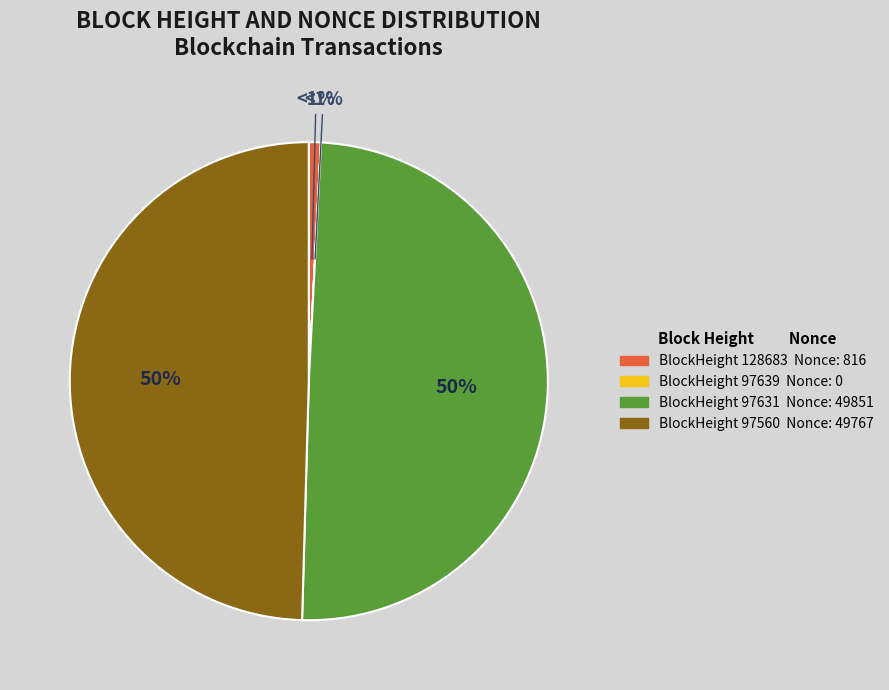

To the nearest percent, what percentage of the pie is 97560?

50%